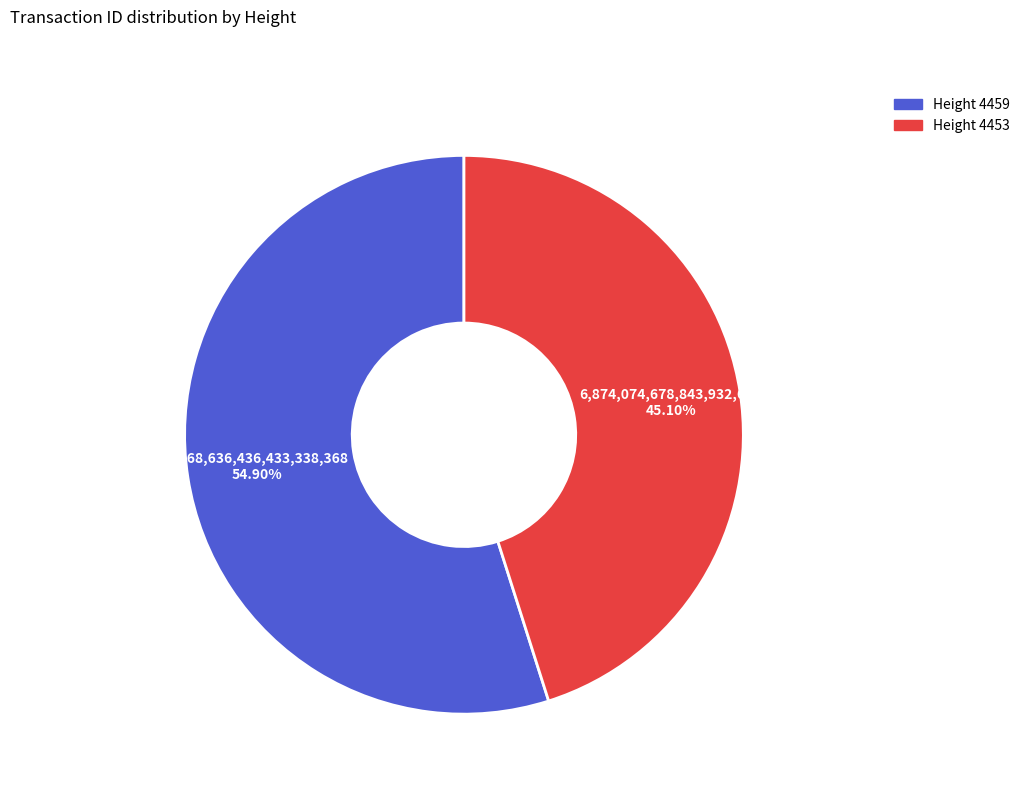

Do Height 4453 and Height 4459 together represent more than half of the pie?

Yes